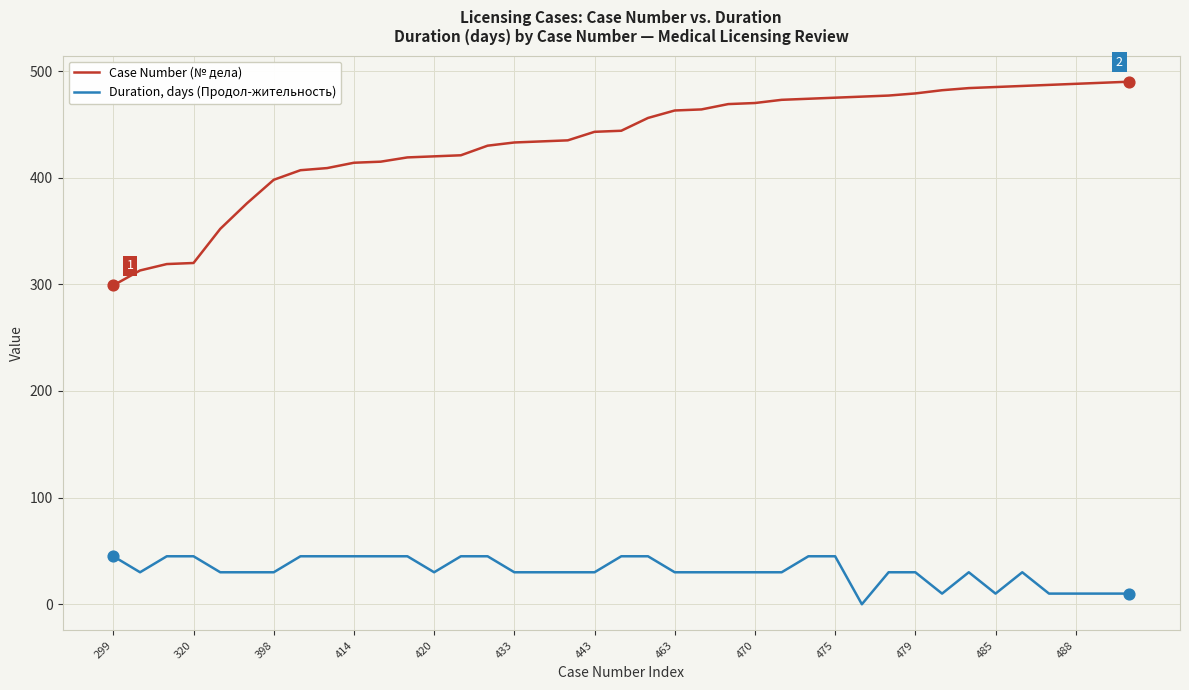

Rank the series by their maximum value, from highest to lowest.

Case Number (№ дела), Duration, days (Продол-жительность)